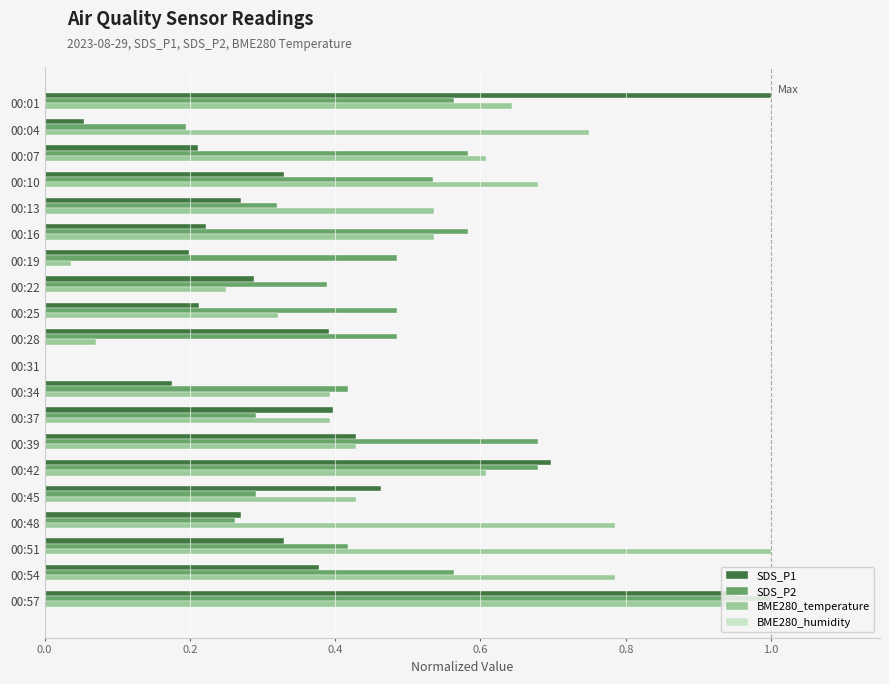

Is the value of SDS_P1 at 00:45 greater than the value of BME280_temperature at 00:13?

No